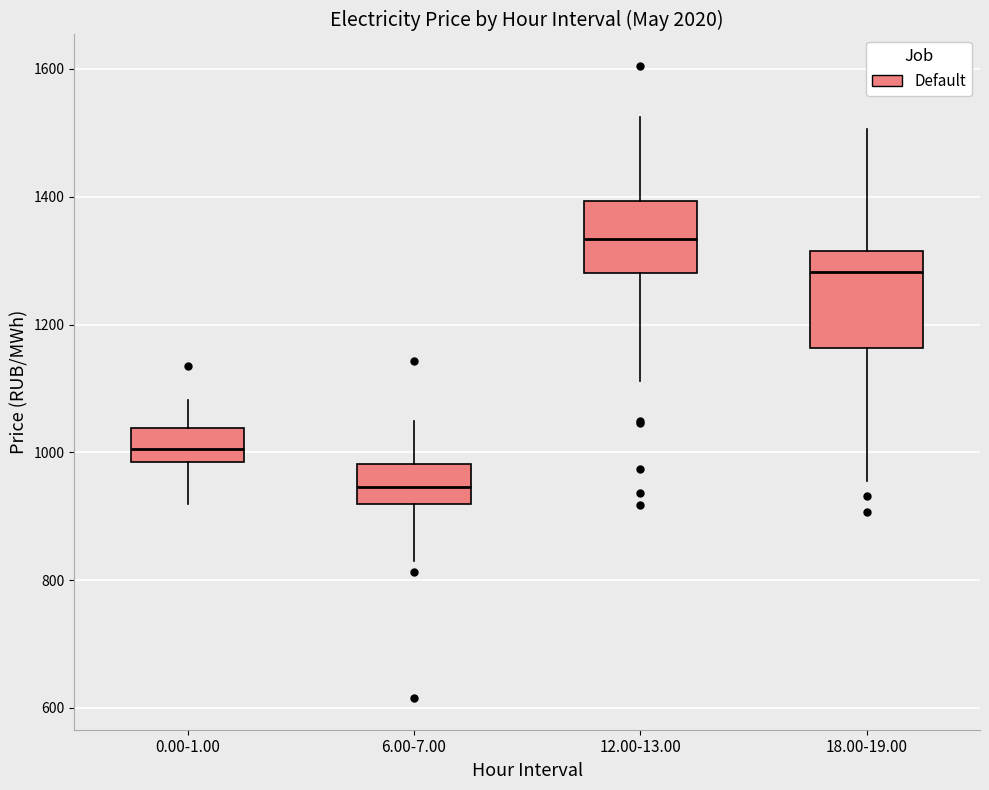

Where is the upper edge of the box for 0.00-1.00 on the y-axis? The values are not printed on the chart, so give them approximately, as read against the axis.

1040